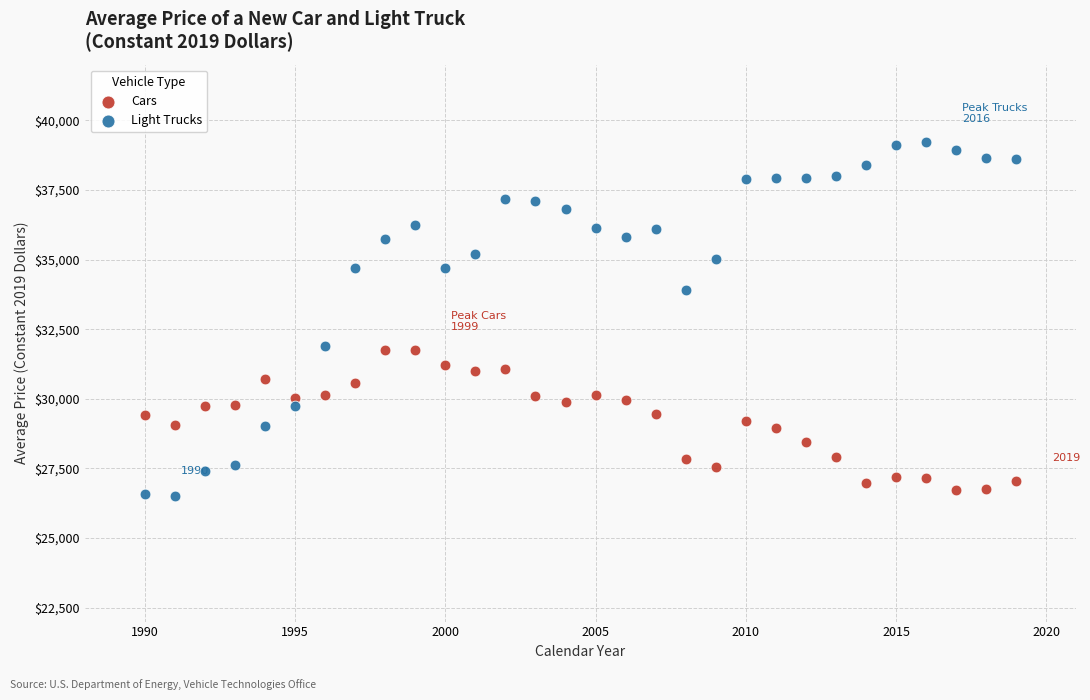

Which series has the widest spread of Y values?

Light Trucks